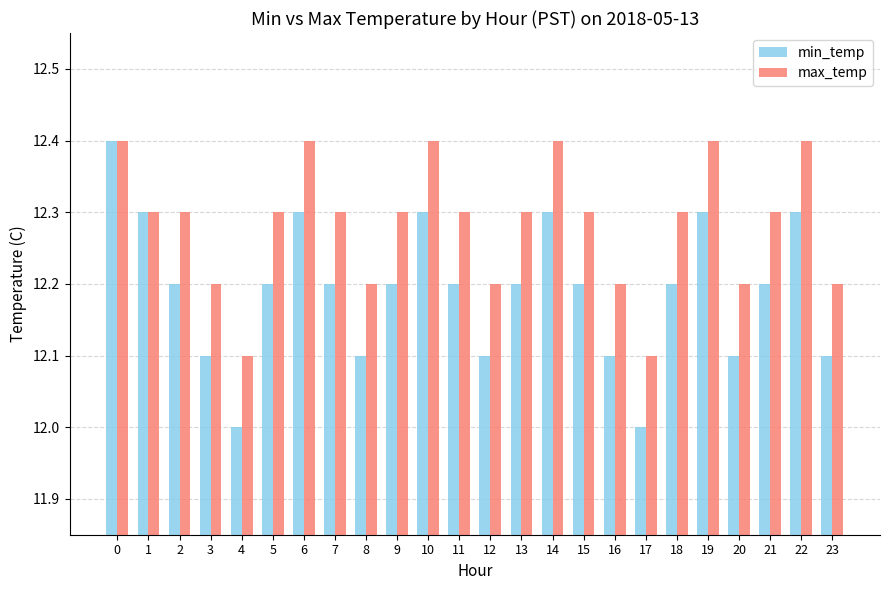

How many min_temp values are between 12 and 13?

24